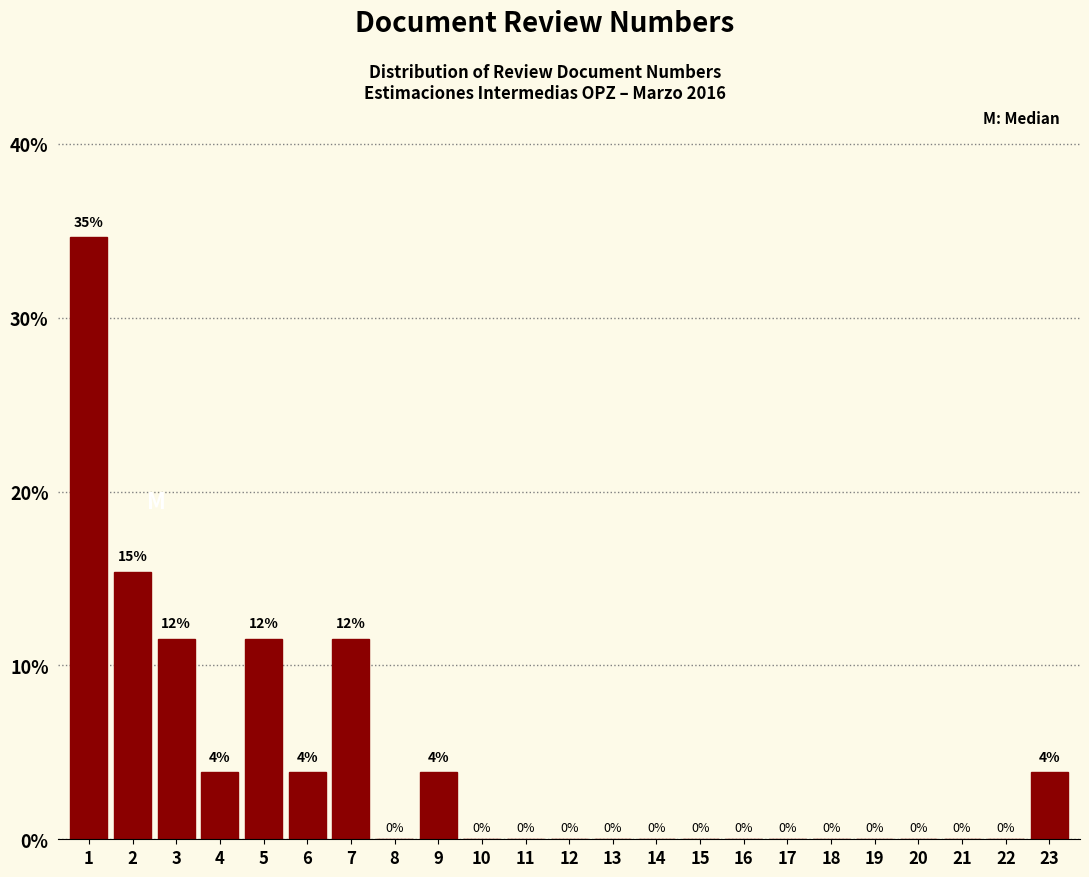

Over which range of the x-axis is the bar tallest?

0.5 to 1.5